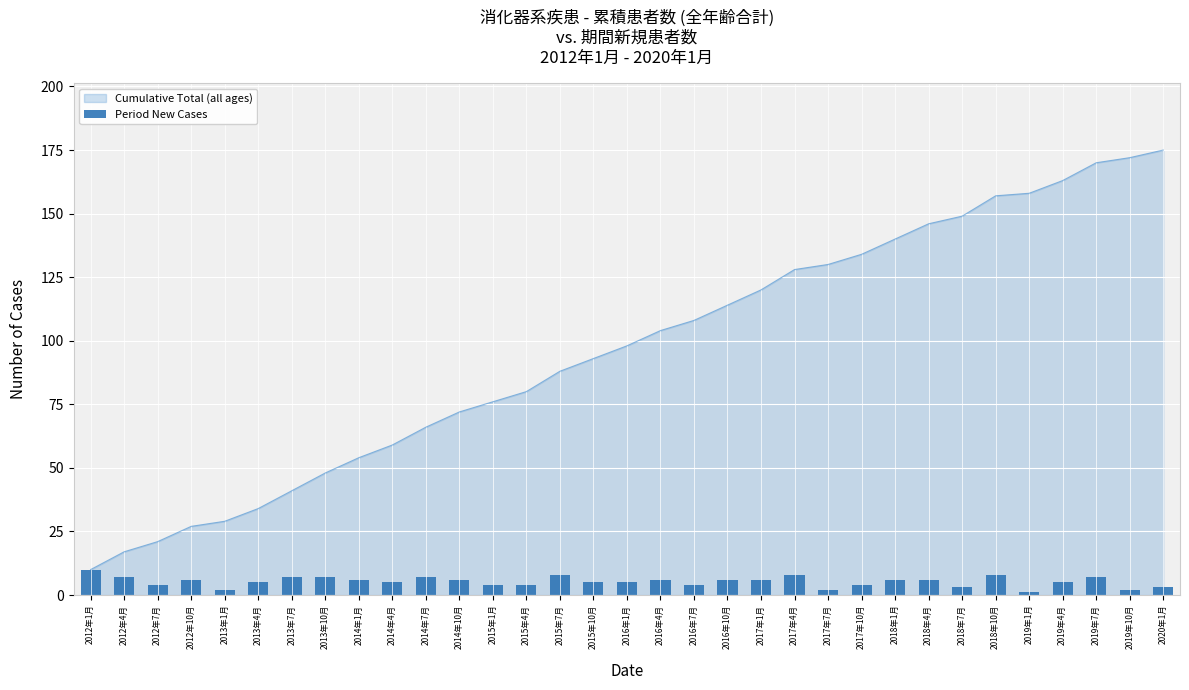

The value at 2018年10月 is 5. True or false?

False